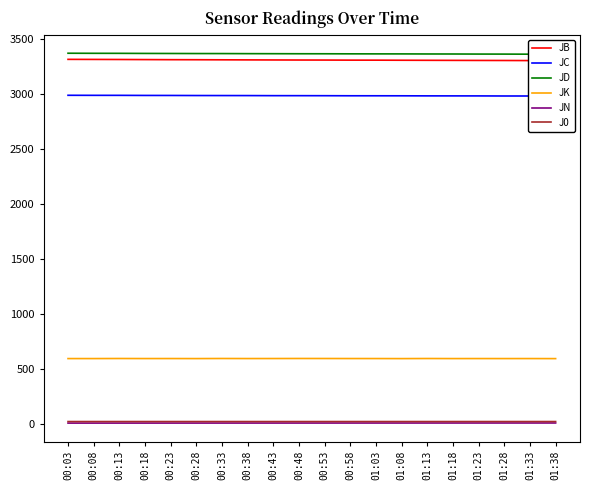

What is the difference between the second highest and minimum values in the JK series?

1.0